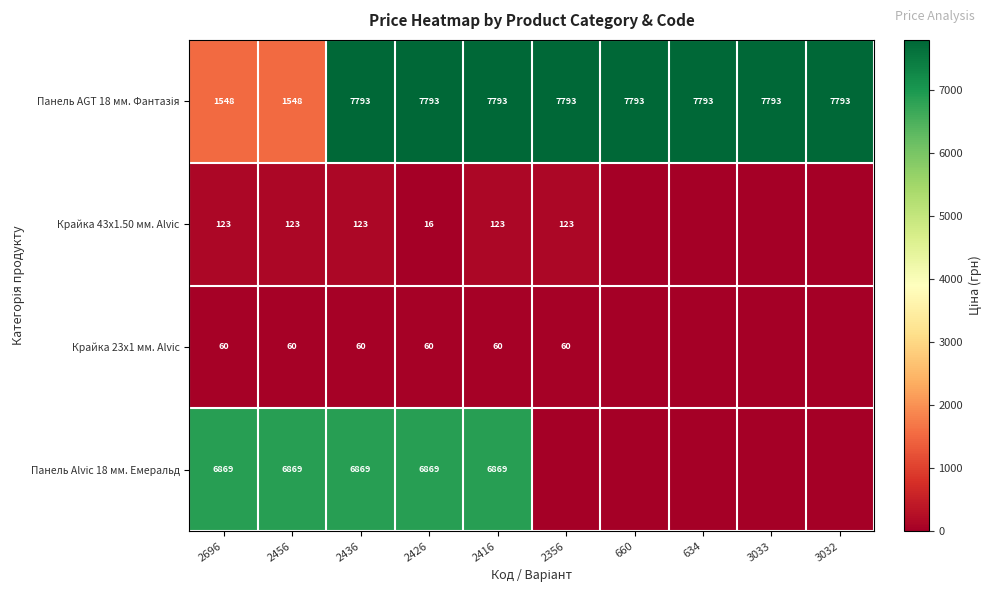

Is it true that Крайка 43x1.50 мм. Alvic equals 123 at 2356?

True